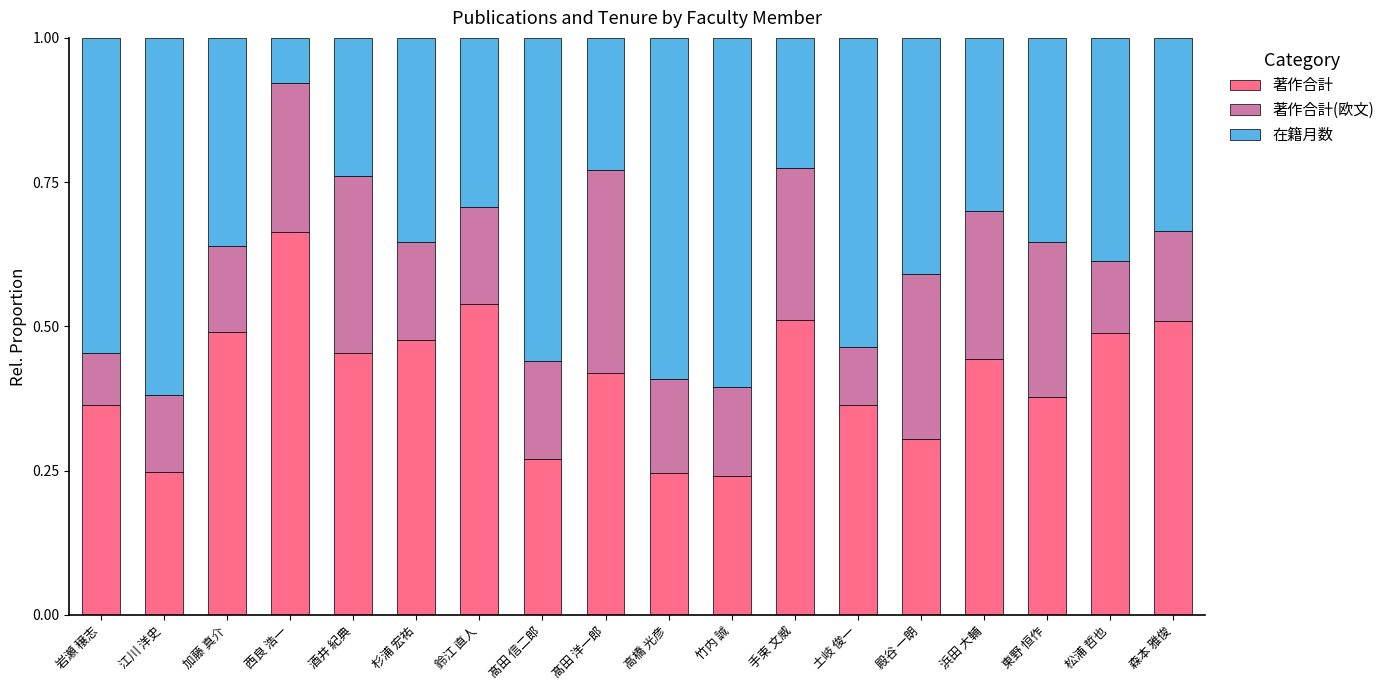

What are all the series names shown in the legend?

著作合計, 著作合計(欧文), 在籍月数